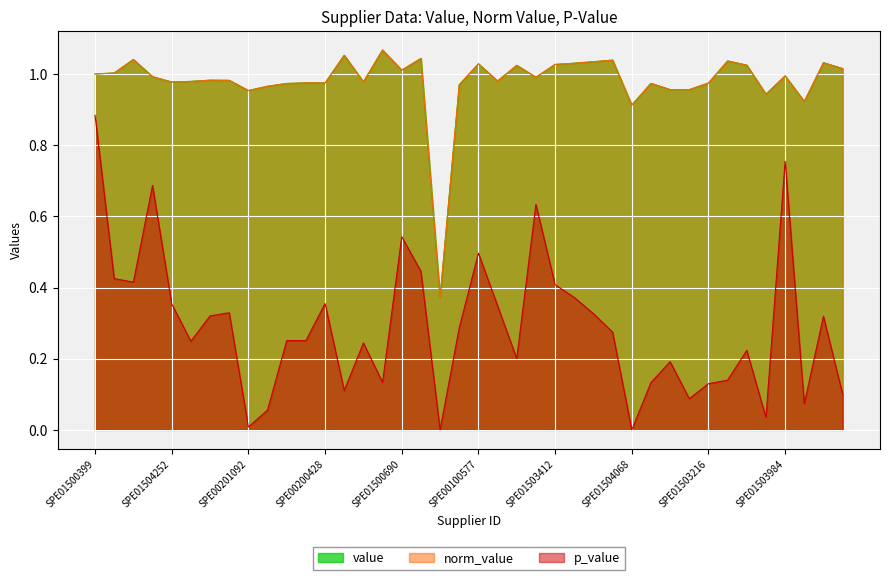

What is the difference between the second highest and second lowest values in the norm_value series?

0.1